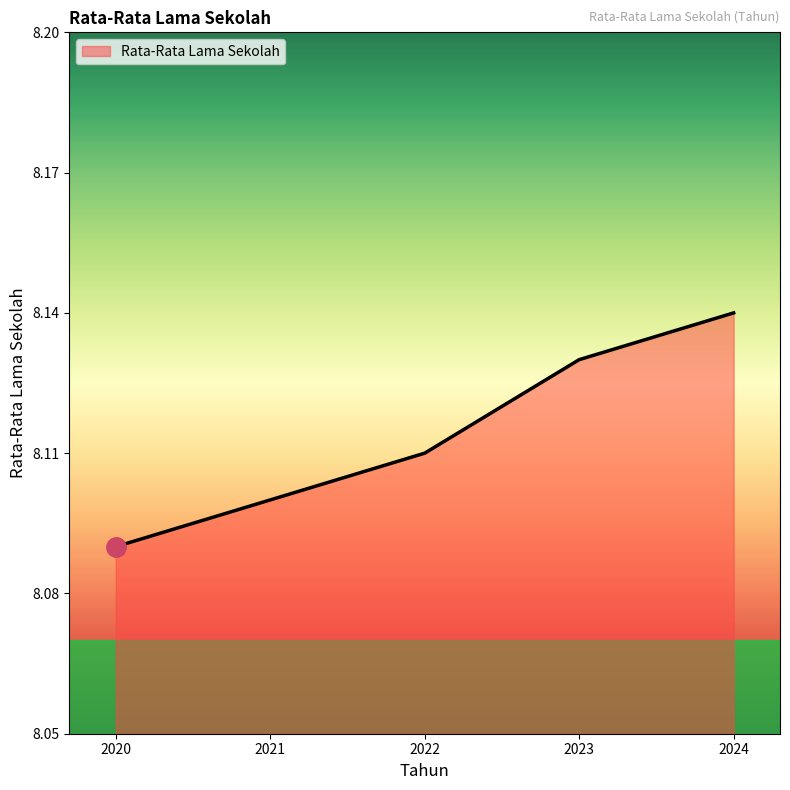

List the labels in order of value, largest first.

2024, 2023, 2022, 2021, 2020